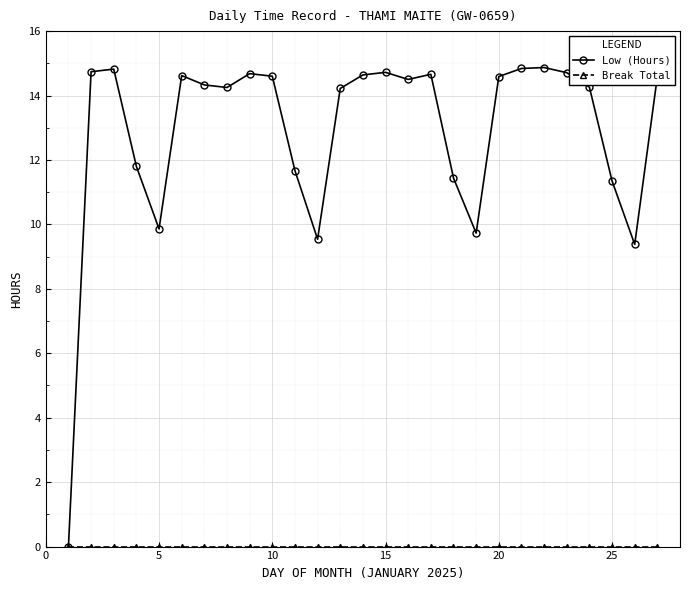

Which series has the largest total across all categories?

Low (Hours)